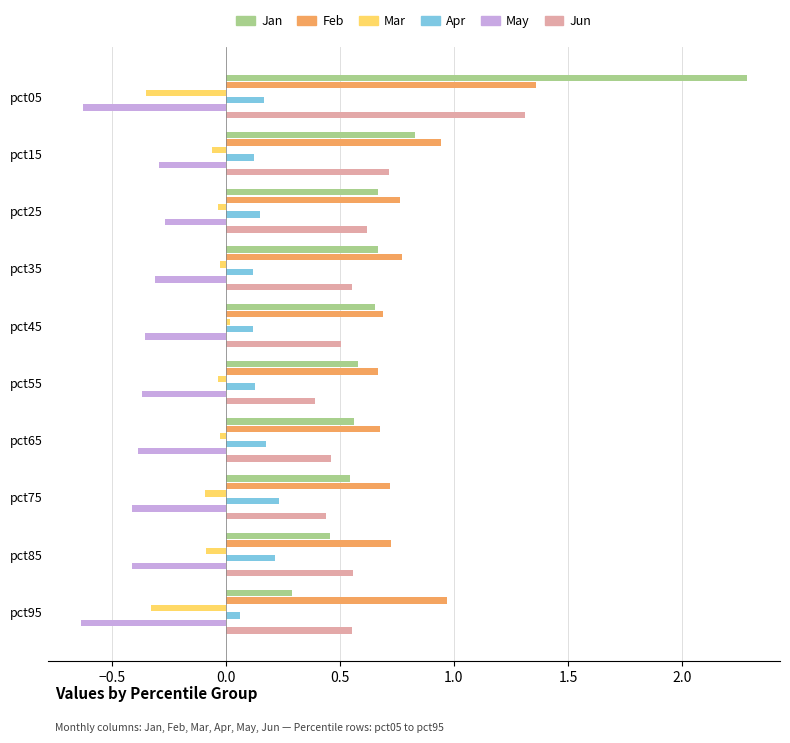

At which category does the chart reach its peak across all series?

pct05